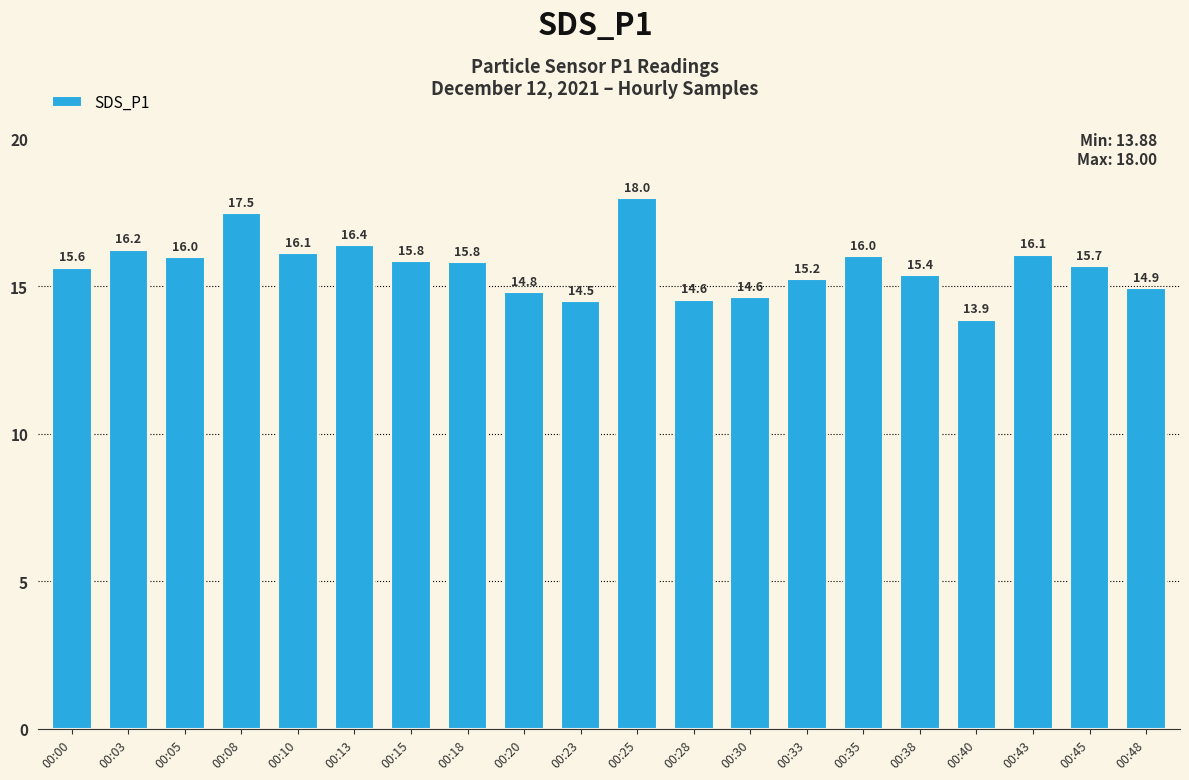

Are the bars grouped side by side (vs. stacked)?

No